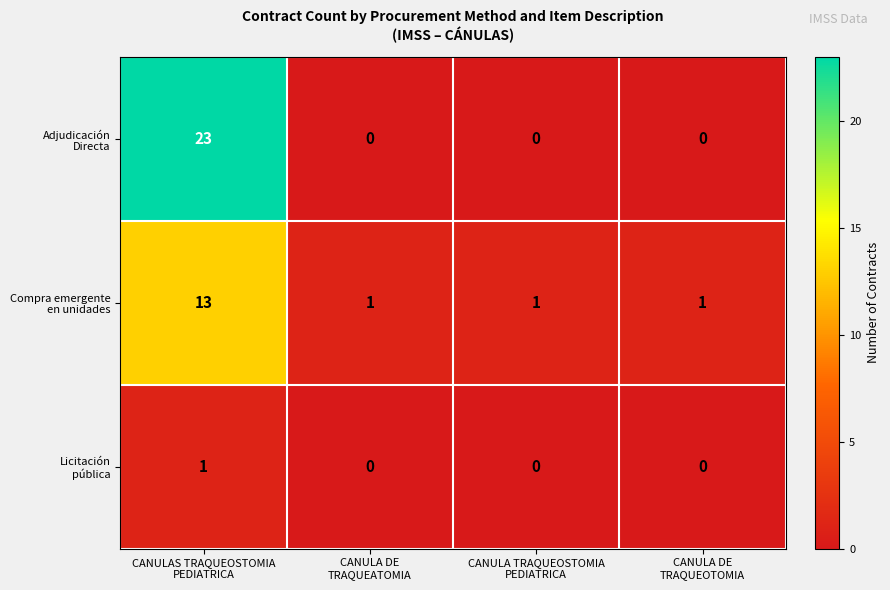

At which category is the sum across all series the highest?

CANULAS TRAQUEOSTOMIA
PEDIATRICA